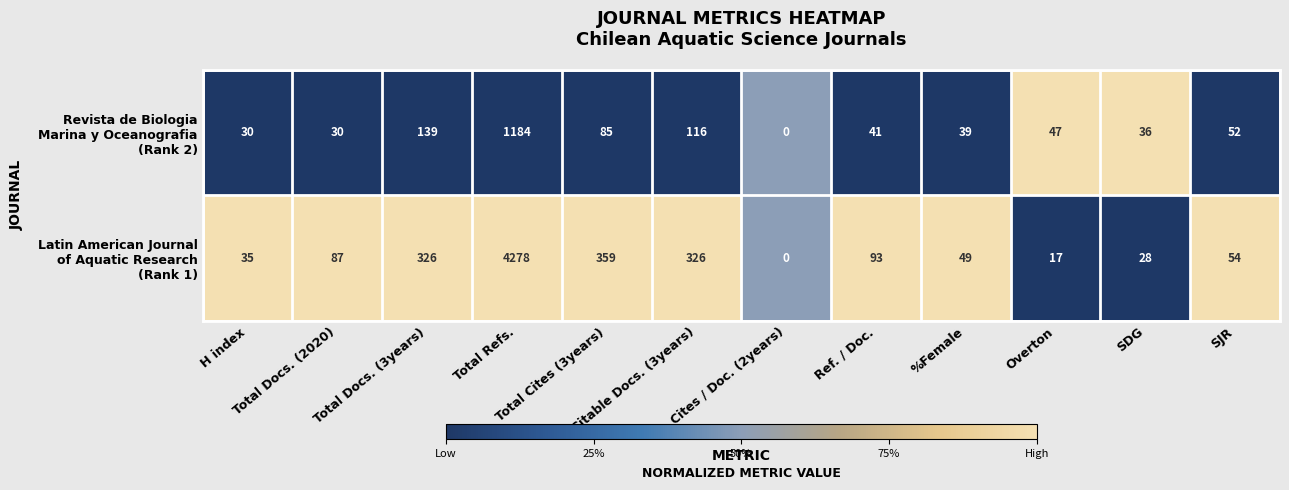

What is the greatest value displayed?

4278